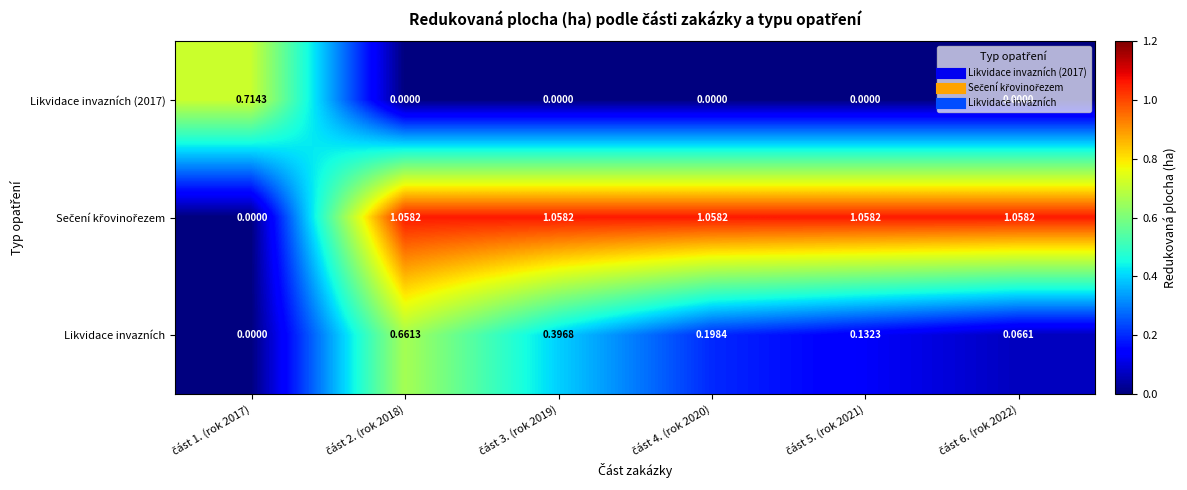

How many values in Likvidace invazních are above zero?

5